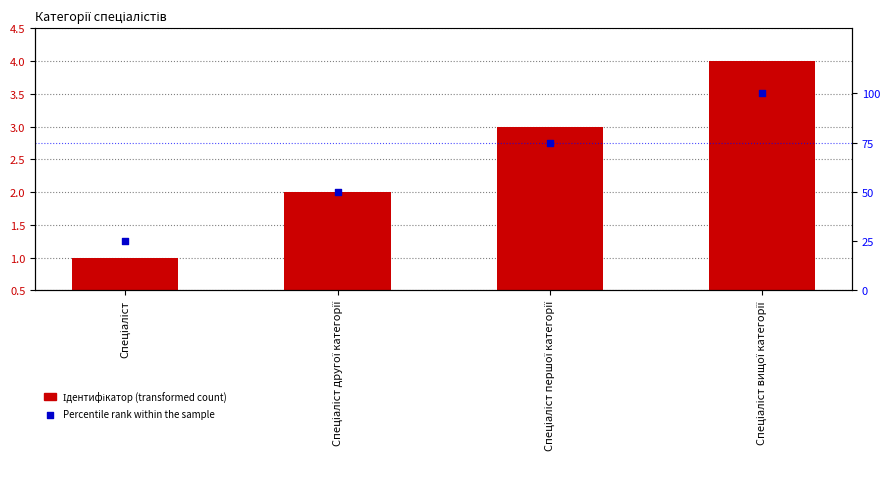

Which series contains the highest Y value?

Percentile rank within the sample